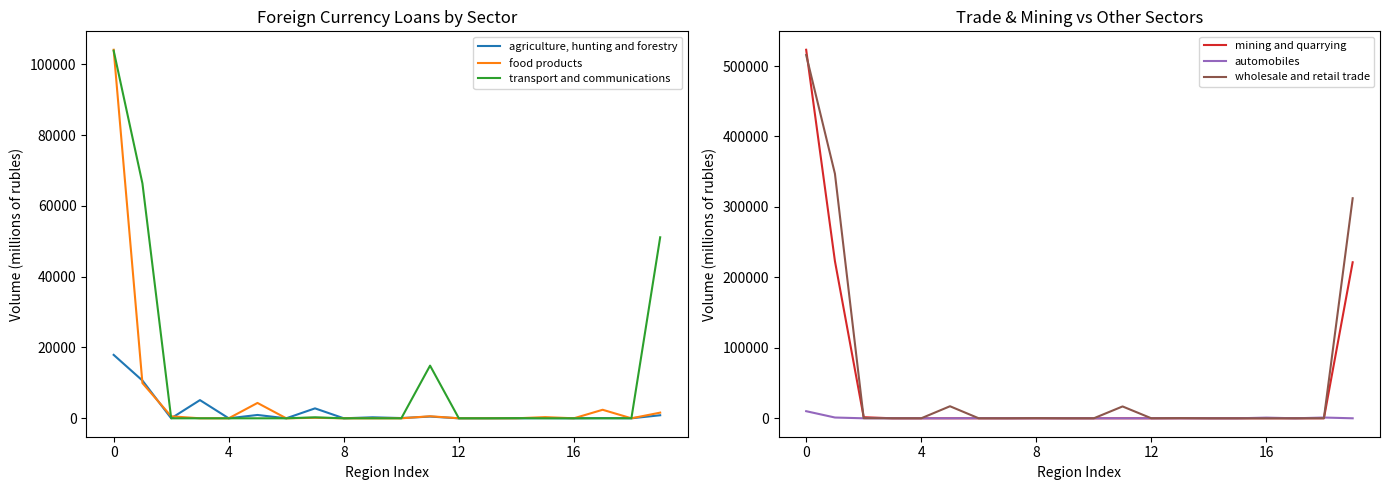

Which has a higher value, 13 or 7?

7